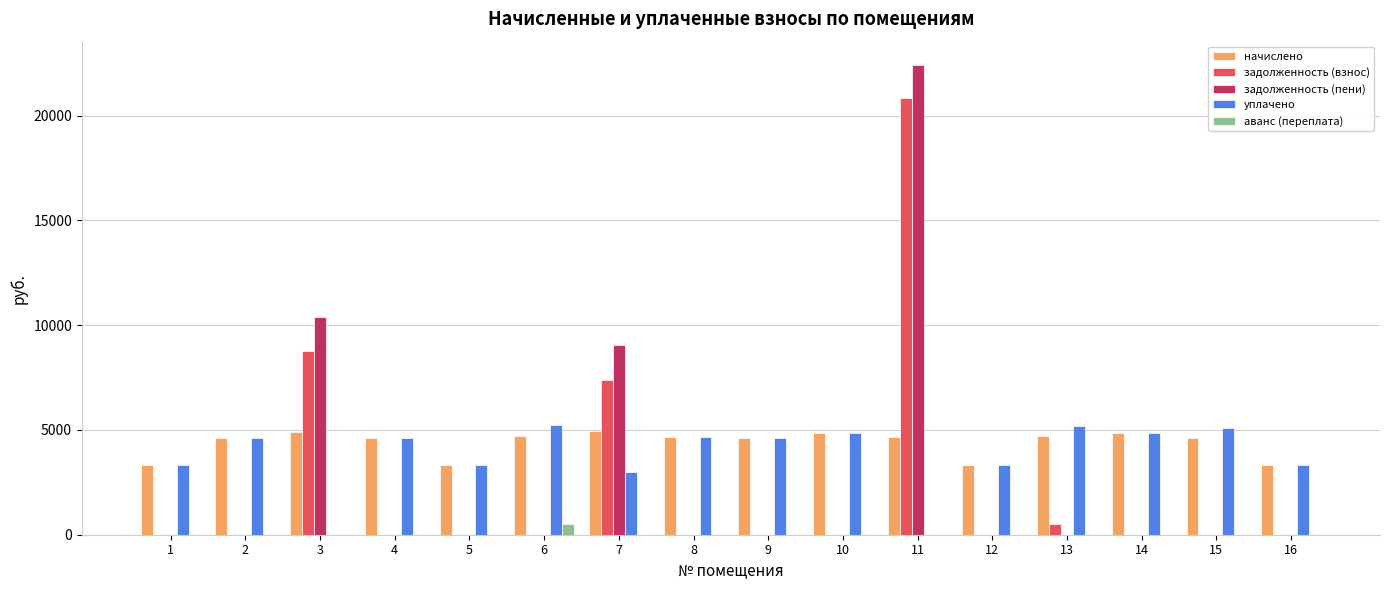

What are all the series names shown in the legend?

начислено, задолженность (взнос), задолженность (пени), уплачено, аванс (переплата)